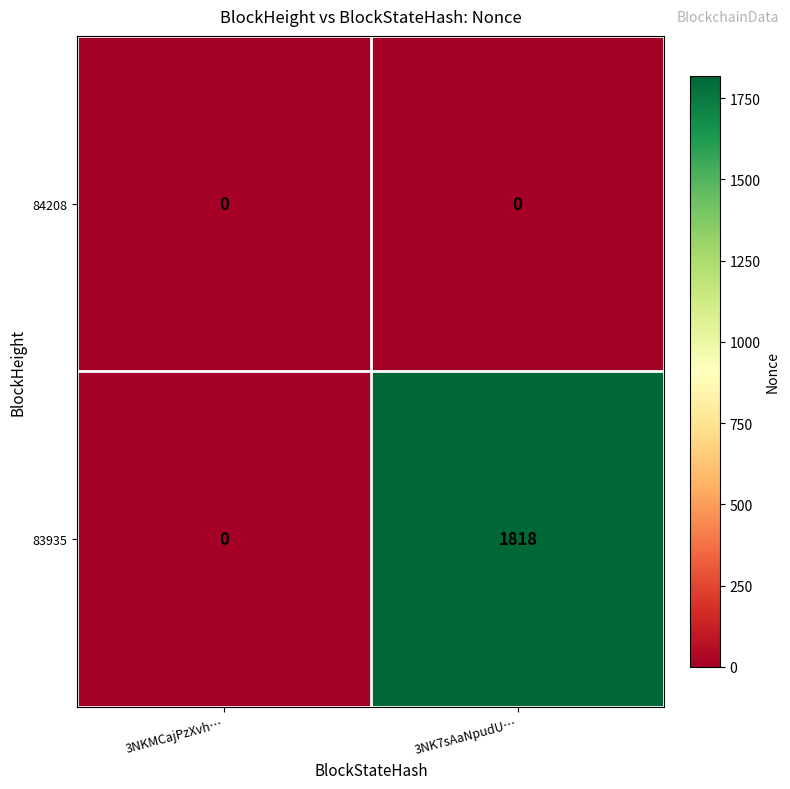

How many series are shown in this chart?

2